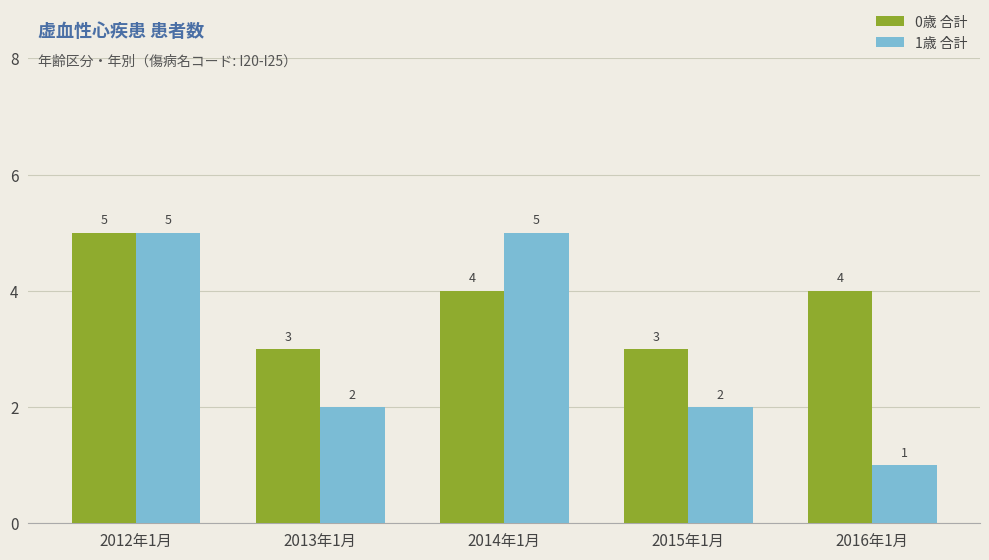

True or false: 1歳 合計 has a value of 2 at 2013年1月.

True